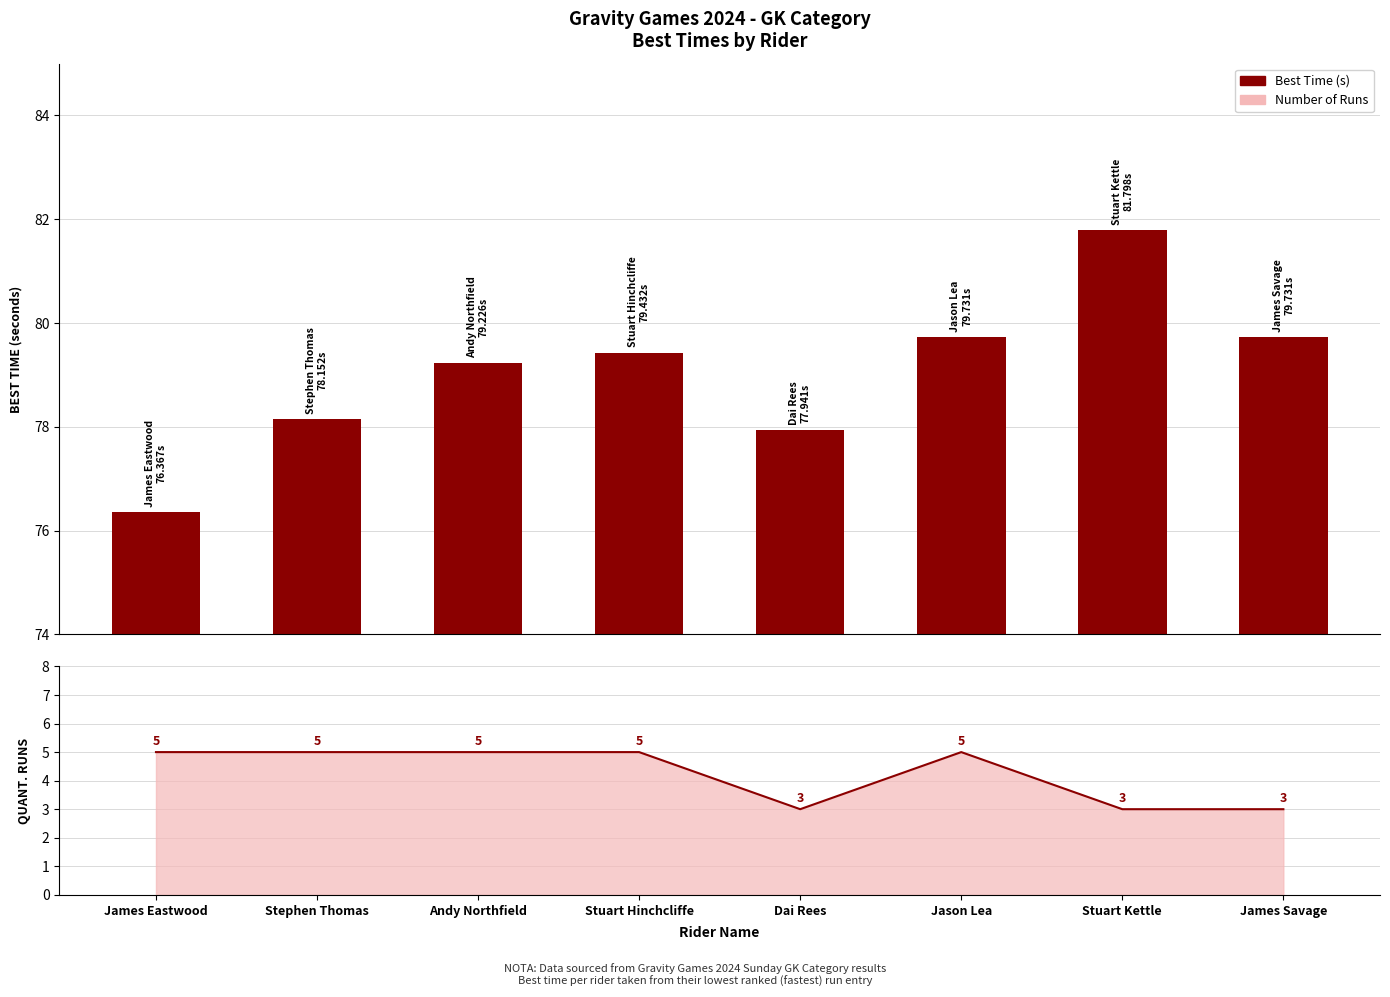

Which has a higher value, Jason Lea or James Eastwood?

Jason Lea